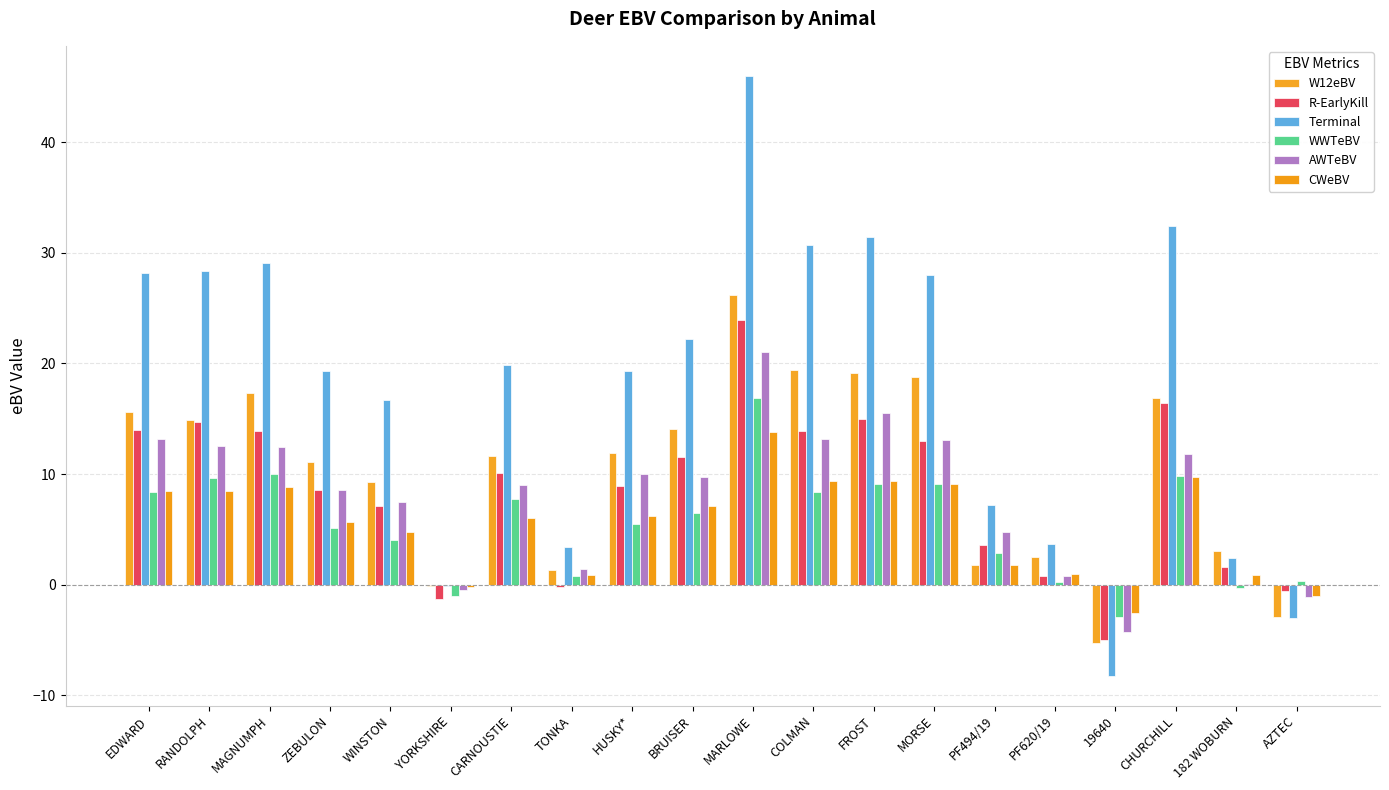

Count the number of categories in the chart.

20